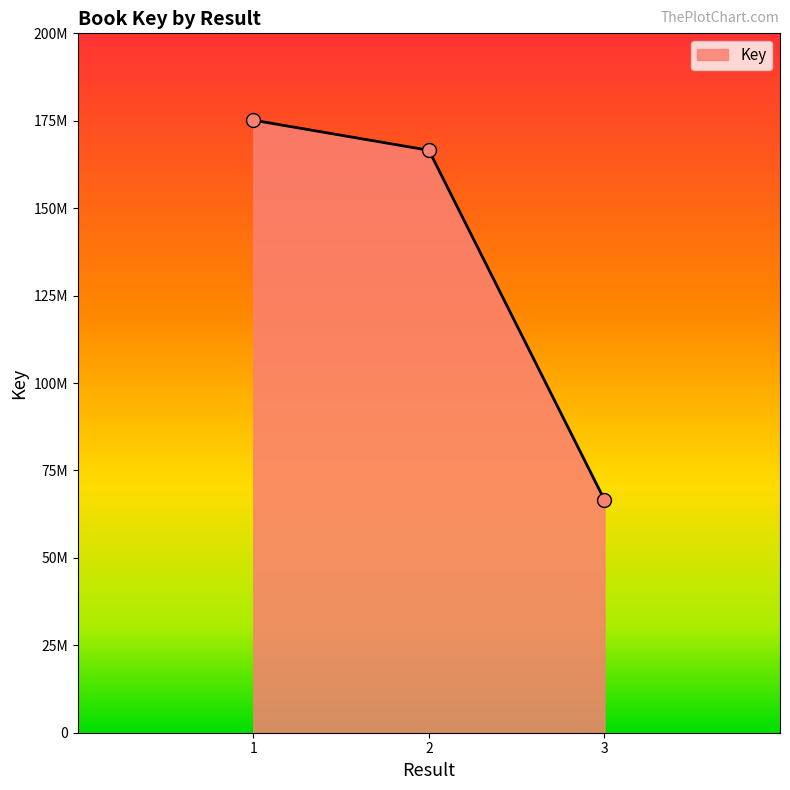

Does the chart display data point markers on the line(s)?

No